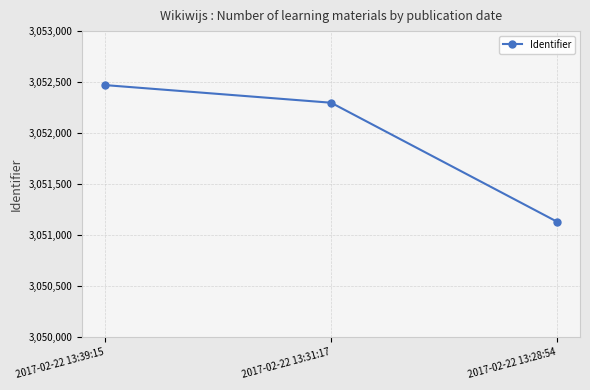

What is the difference between the maximum and minimum values?

1341